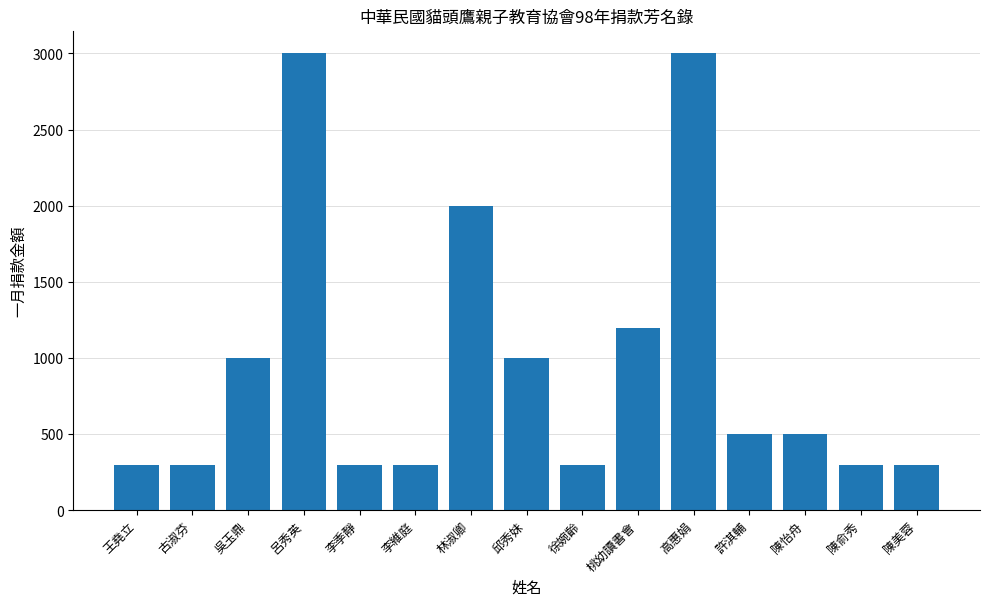

How many distinct data groups are displayed?

1